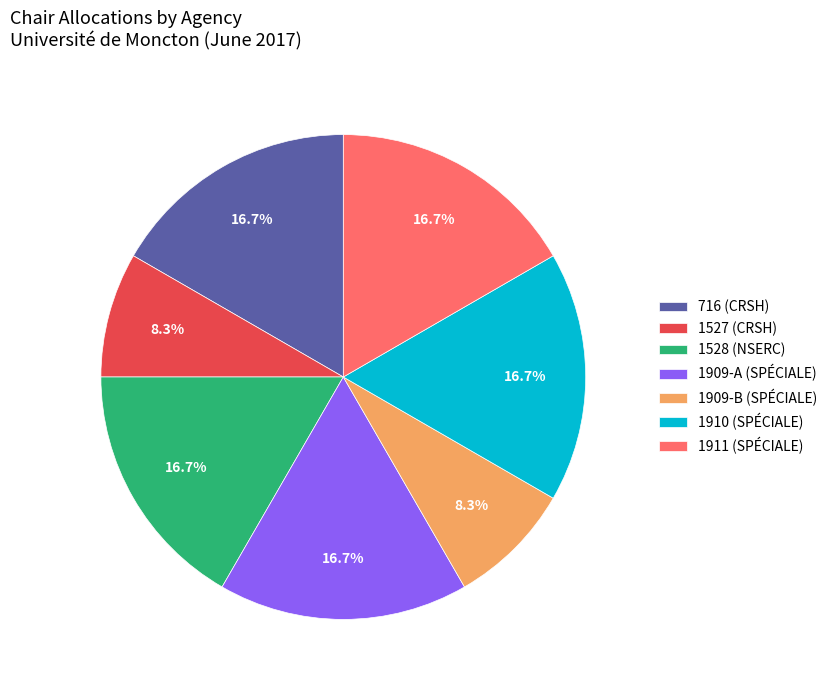

How many segments does this pie chart have?

7